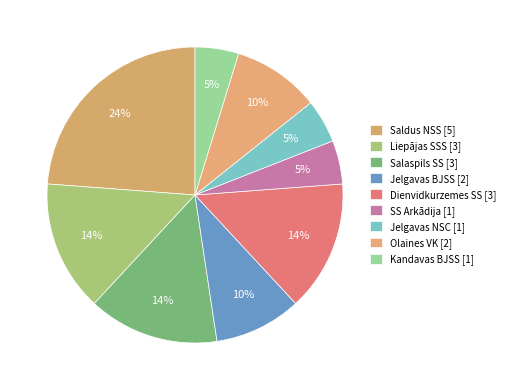

The Saldus NSS slice represents 24% of the pie. True or false?

True